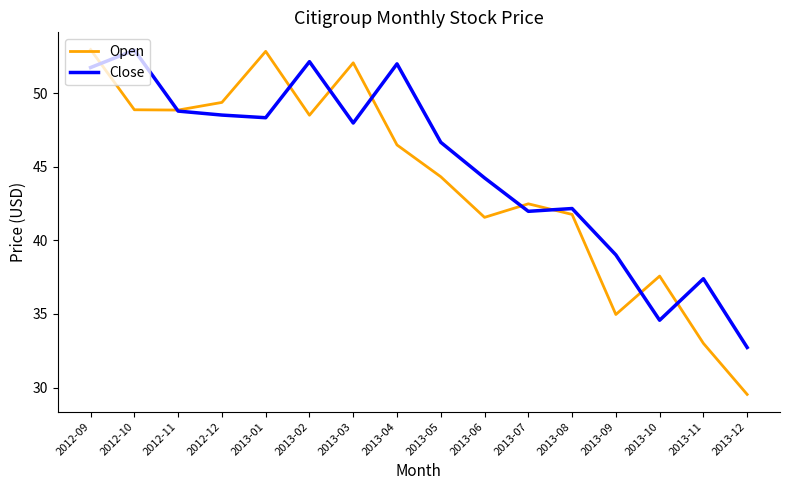

What is the difference between the maximum and minimum values in the Open series?

23.4